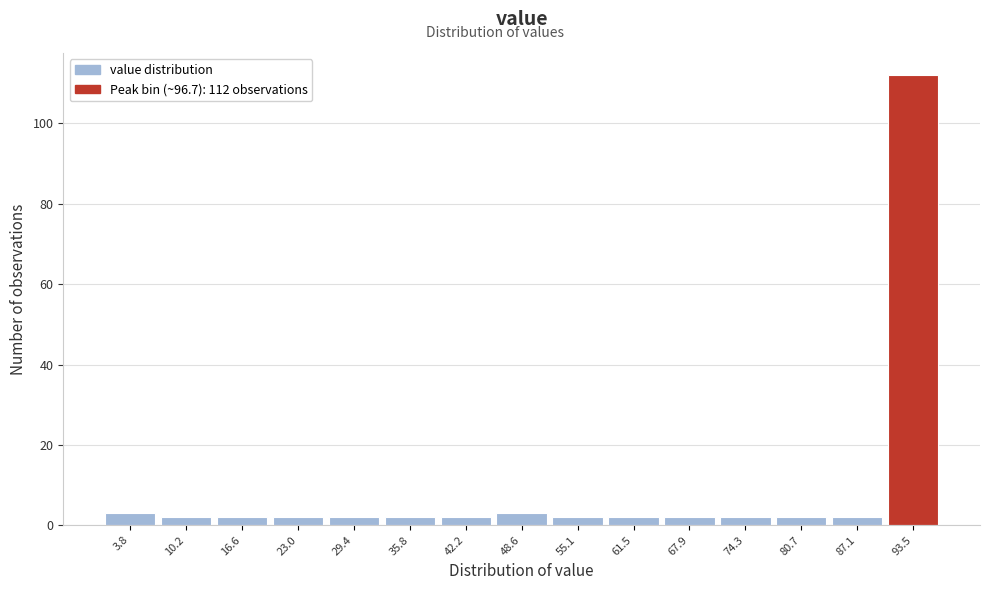

Reading left to right, extract all data points from this chart.

3	2	2	2	2	2	2	3	2	2	2	2	2	2	112